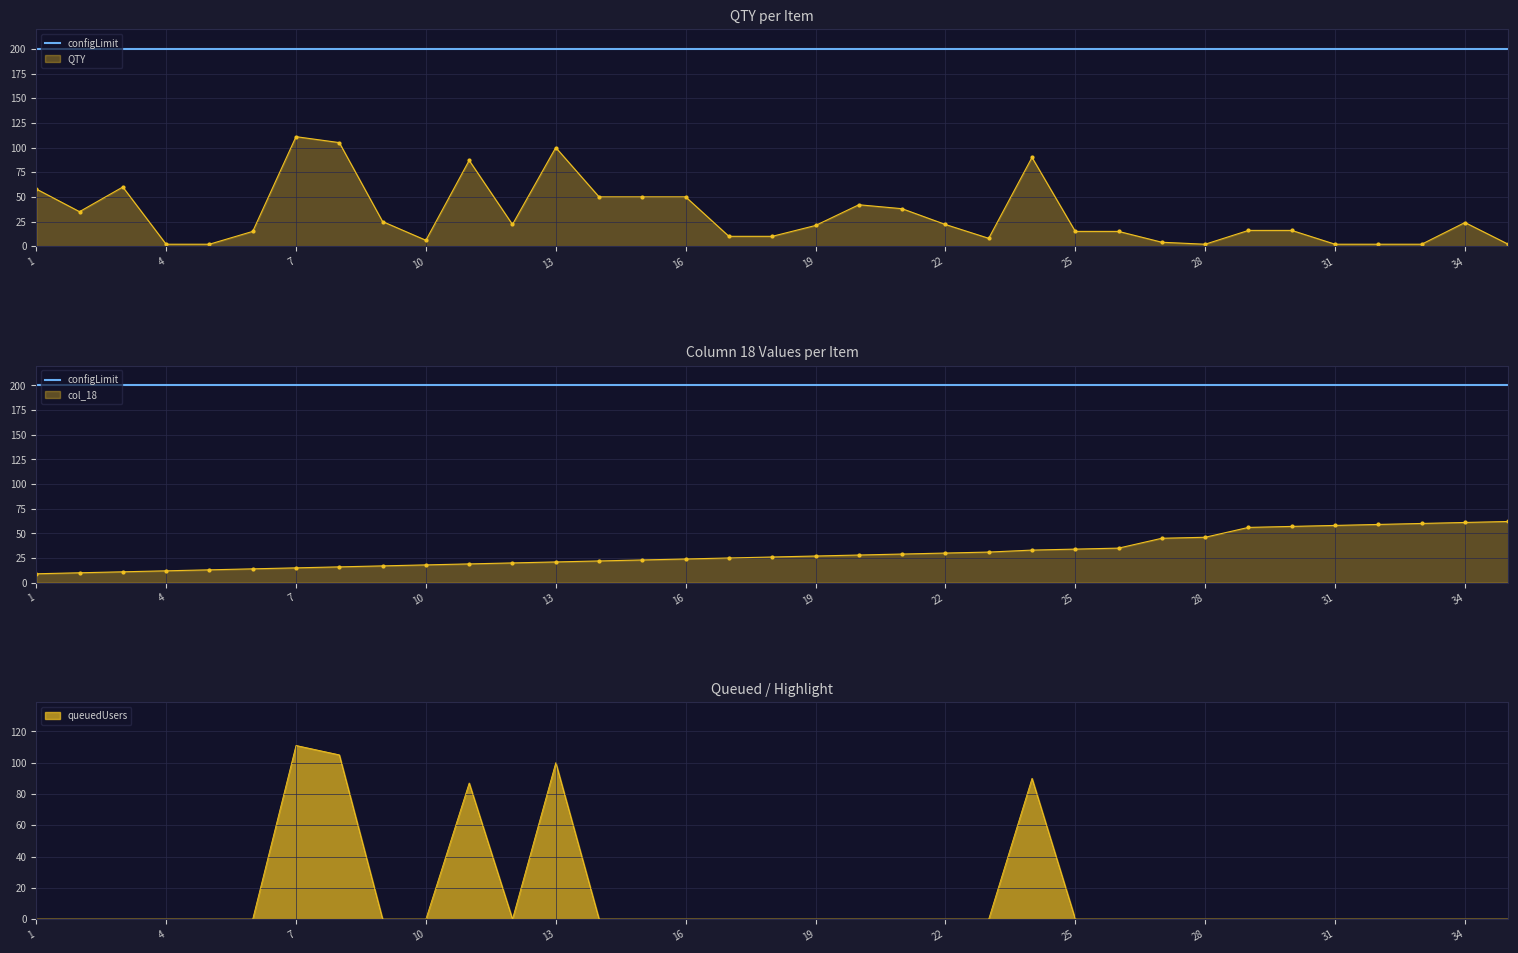

Between 8 and 18, which series saw the biggest shift?

QTY